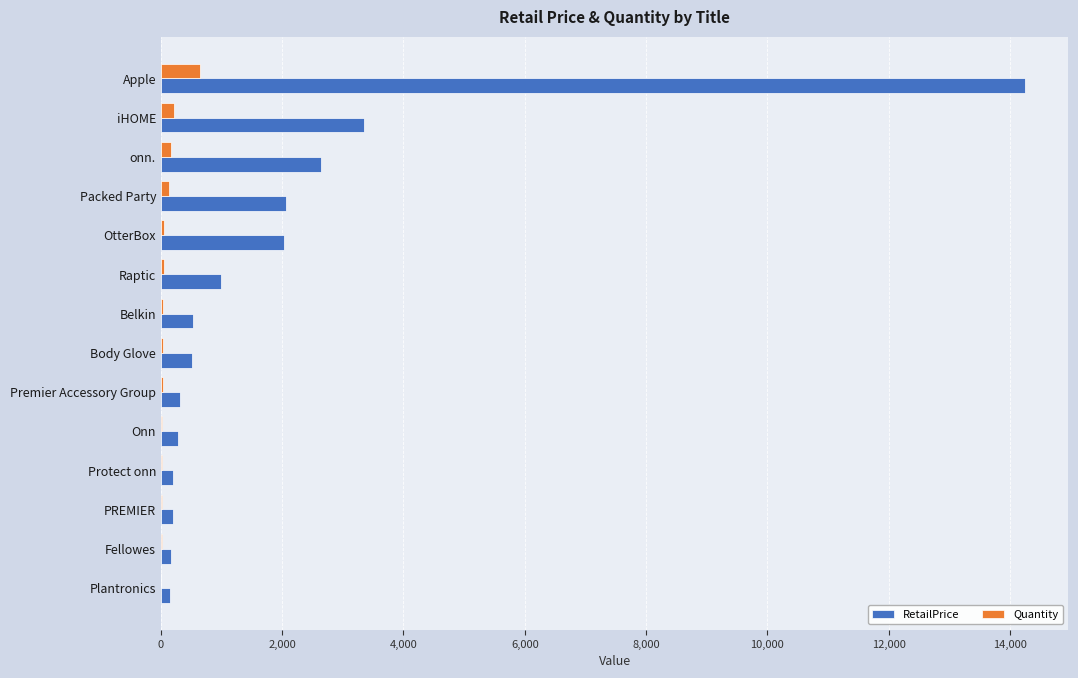

Which category has the highest value across all series?

Apple